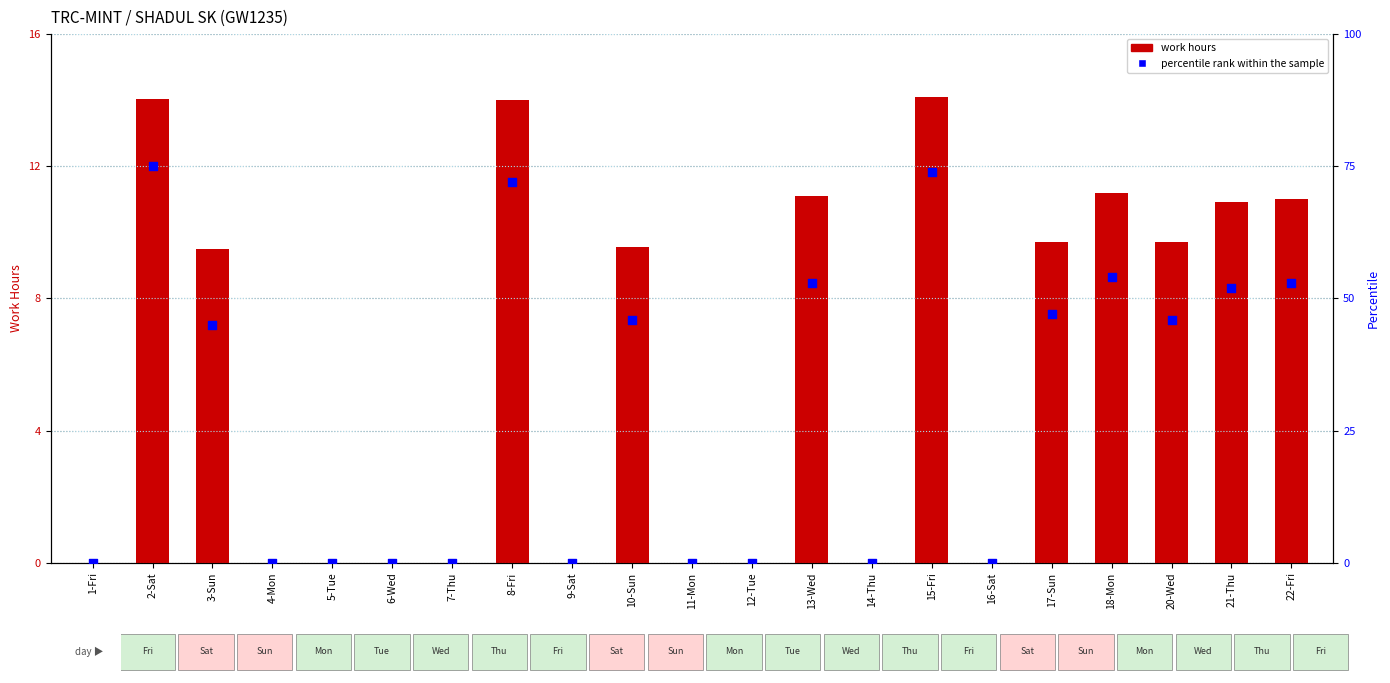

At which category is the sum across all series the highest?

2-Sat